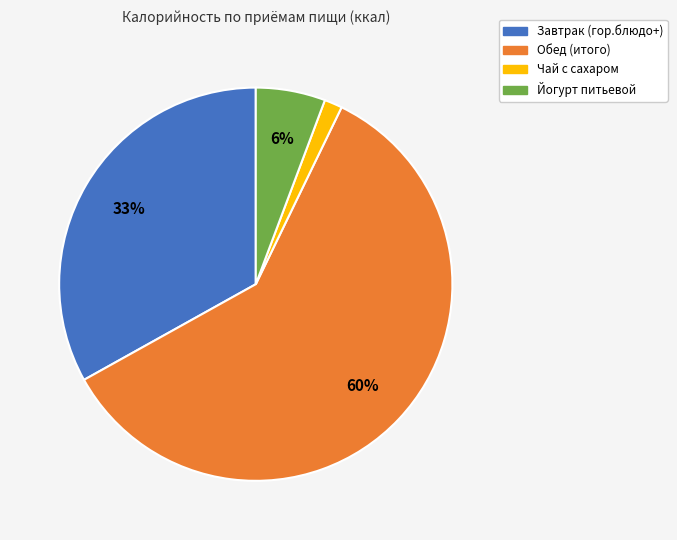

Approximately how many times larger is the value at Йогурт питьевой compared to Обед (итого)?

0.1